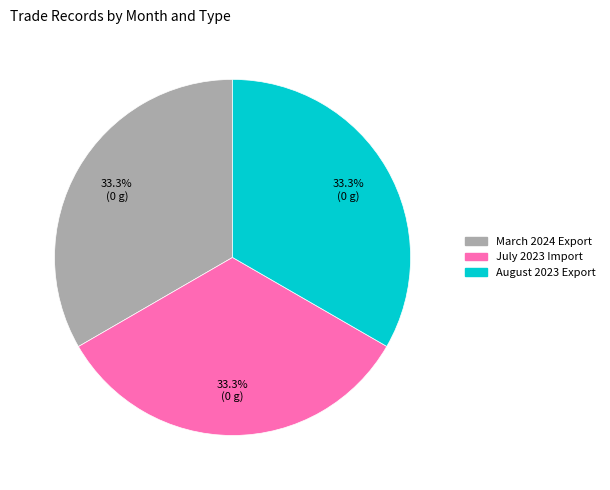

How many slices are in this pie chart?

3